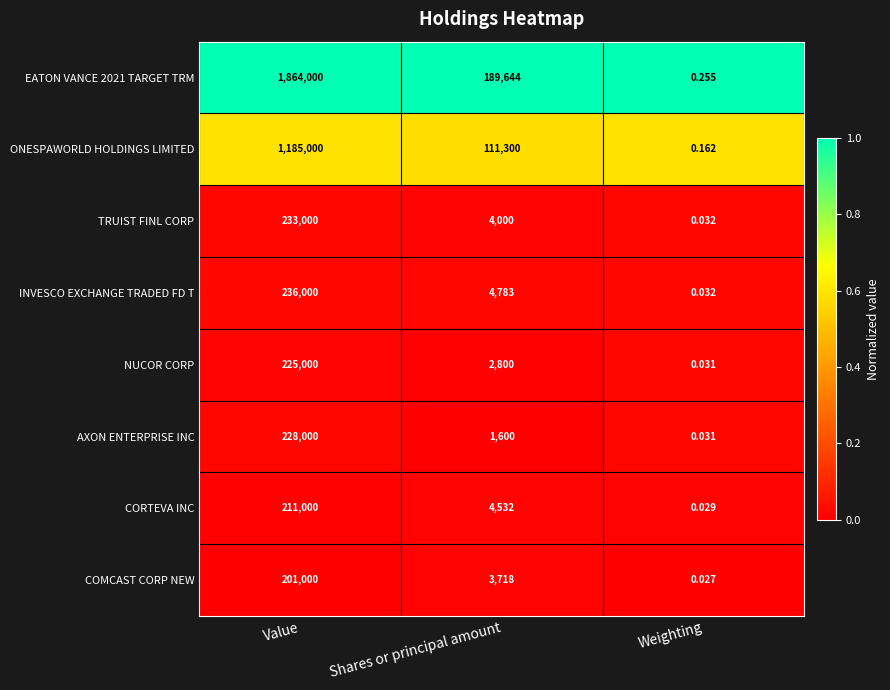

How many categories are shown in the chart?

3